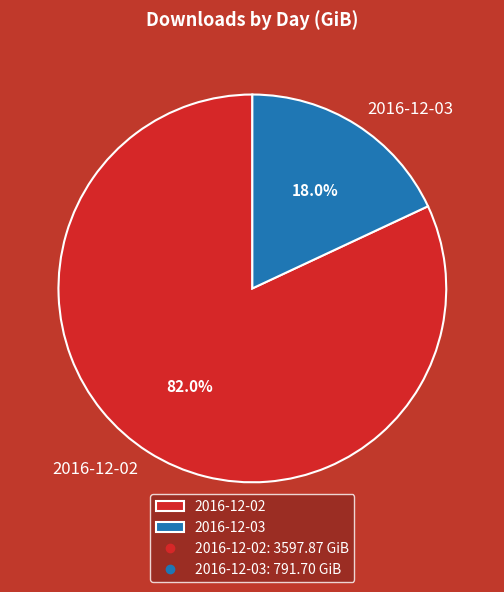

Does any single category account for the majority?

Yes